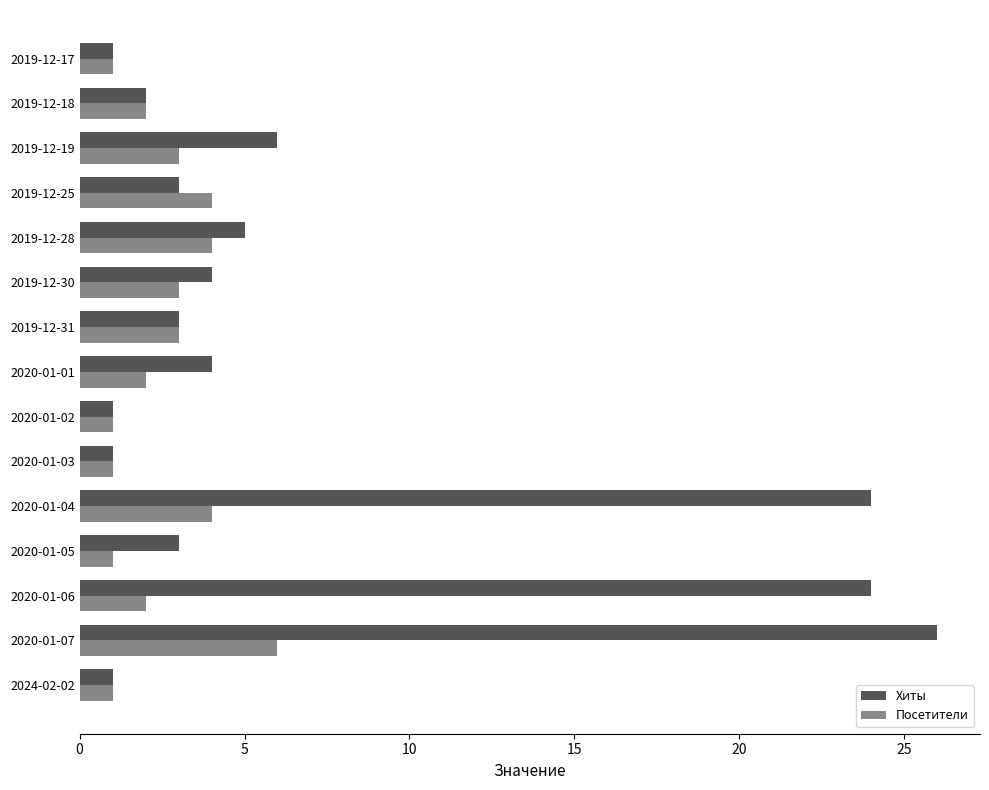

What is the highest value of the Хиты series?

26